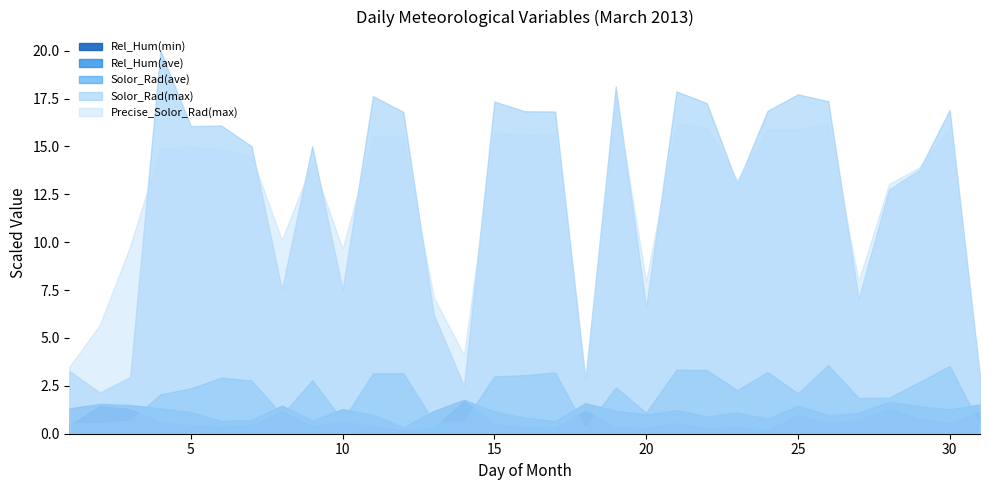

At which category is the sum across all series the highest?

19